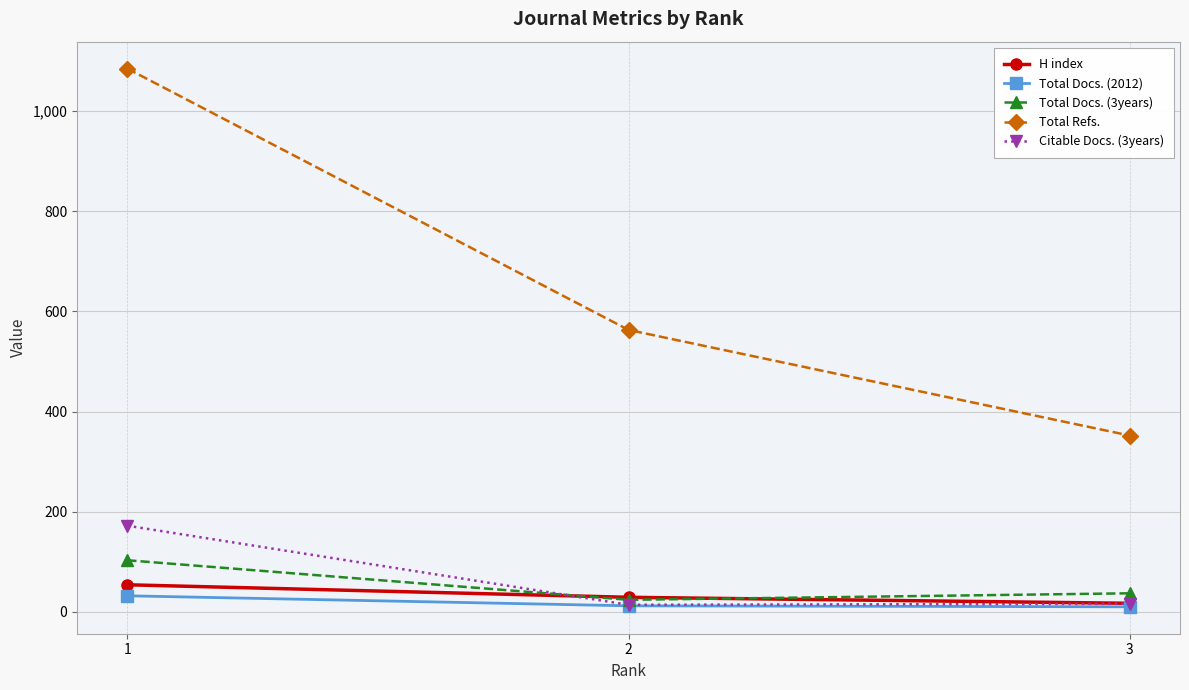

What is the total value across all series at 3?

432